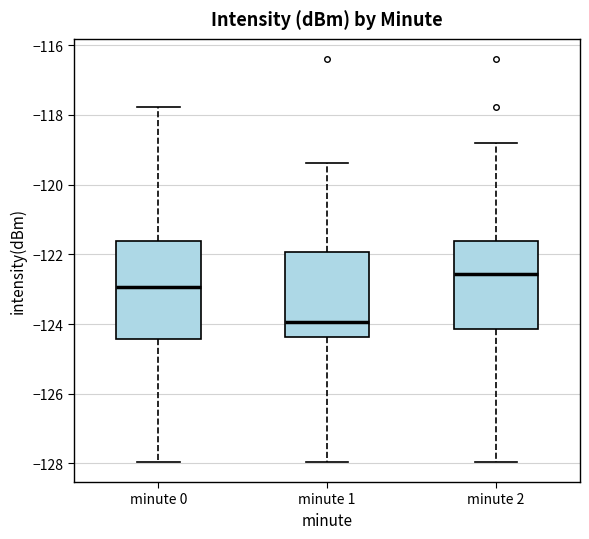

Which box has the highest median line?

minute 2